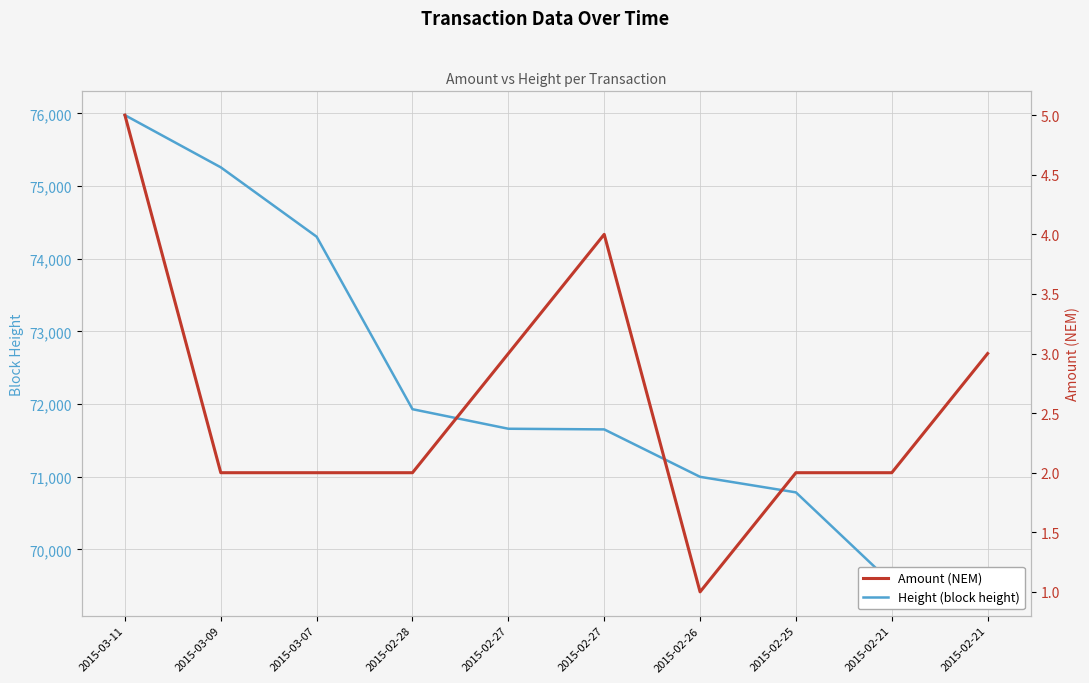

At which label does Height (block height) first exceed 71660?

2015-03-11